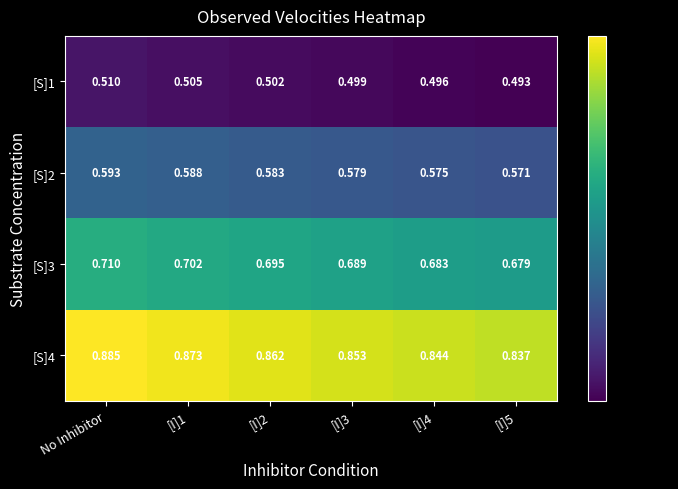

Which series has the largest range (max minus min)?

[S]4